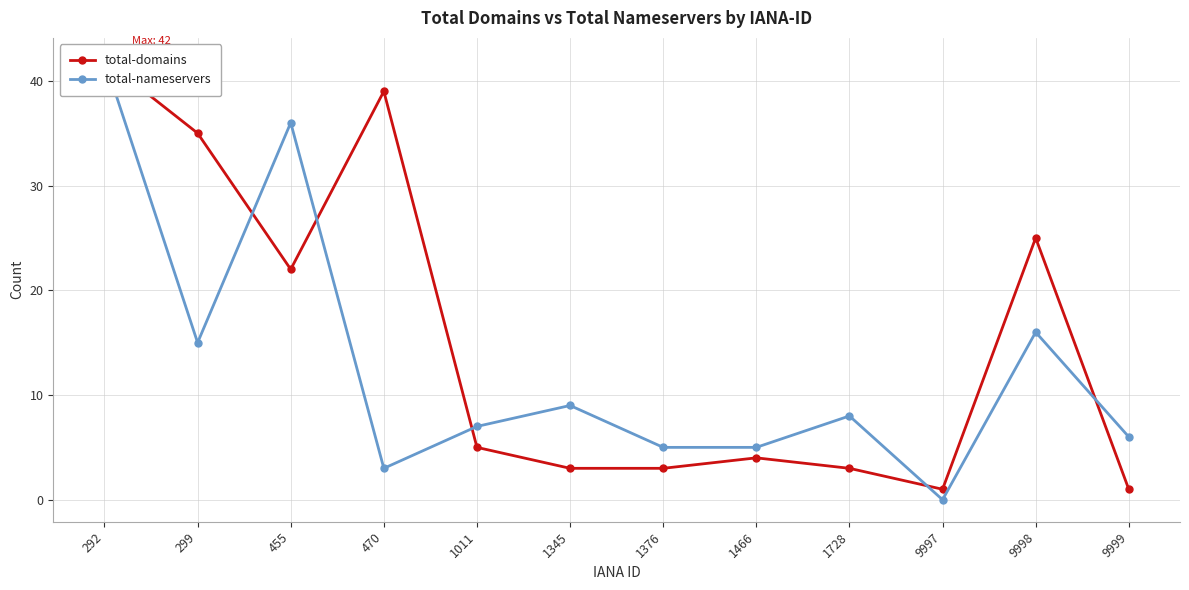

How many values in the total-nameservers series exceed 8?

5